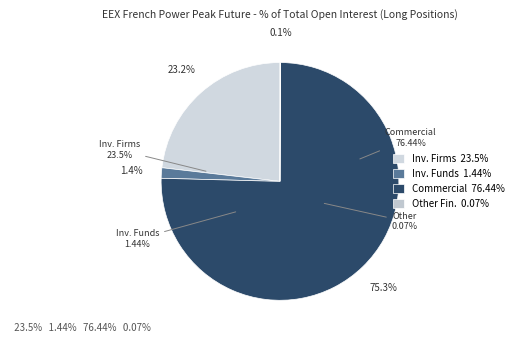

Which category has the biggest portion of the pie?

Commercial Undertakings (Long)